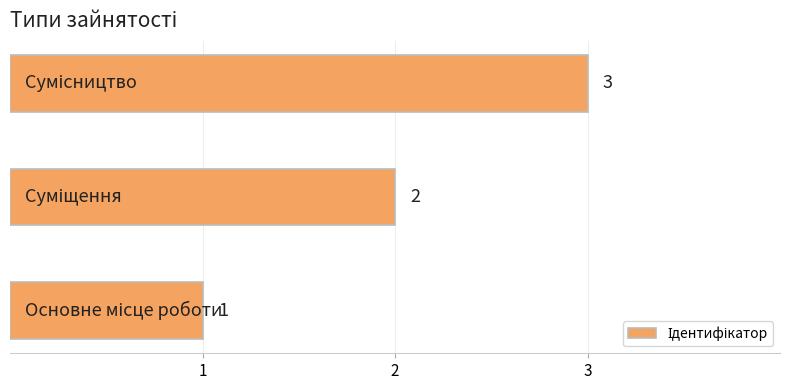

What is the greatest value displayed?

3